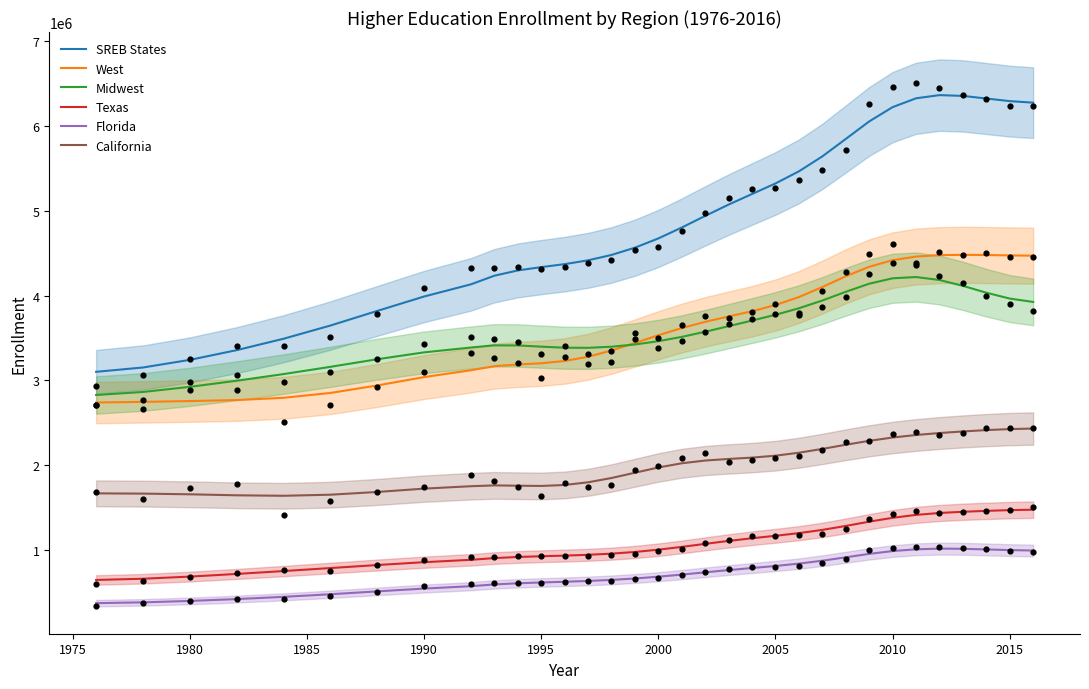

Which series reaches the maximum Y coordinate?

SREB States